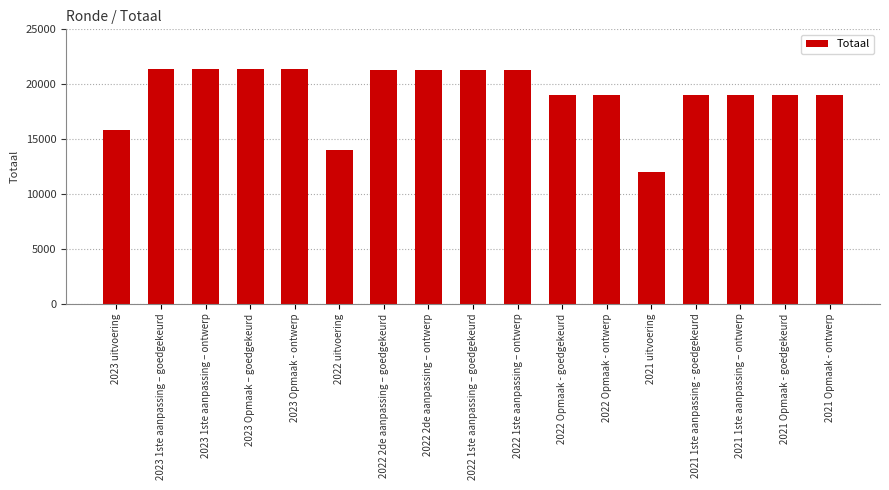

What is the label of the 12th bar from the left?

2022 Opmaak - ontwerp